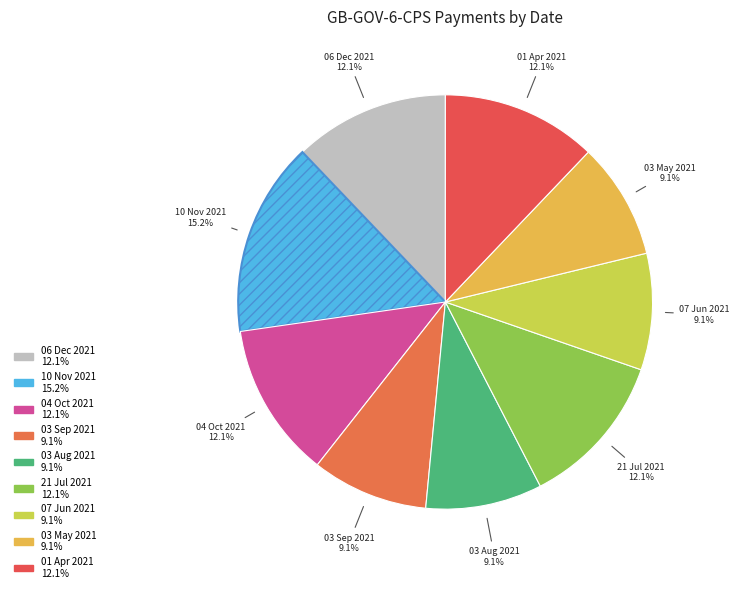

Is it true that 10 Nov 2021 is 30% of the pie?

False